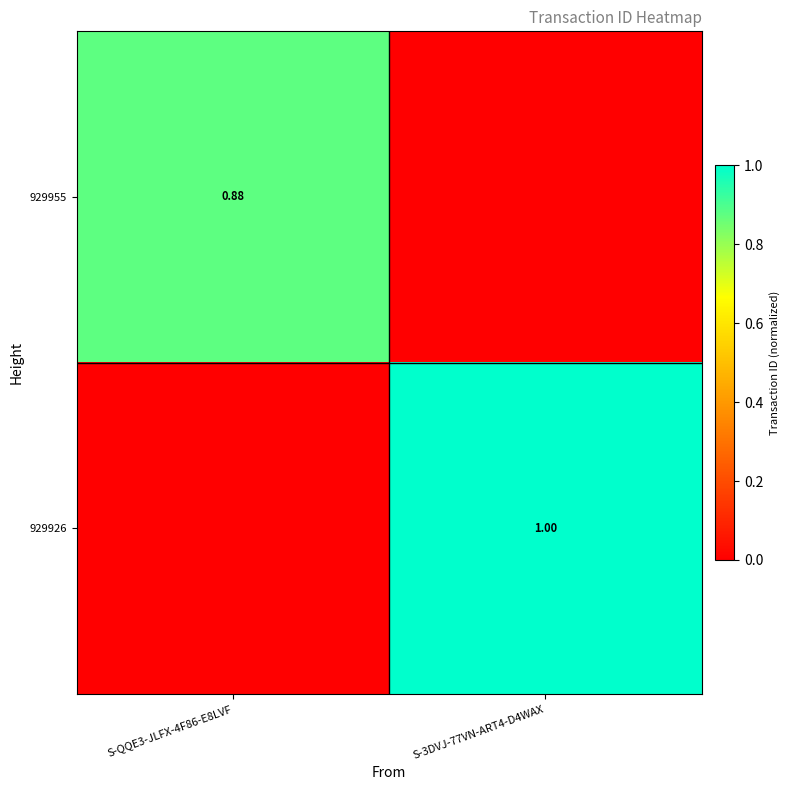

Which category has the highest value across all series?

S-3DVJ-77VN-ART4-D4WAX